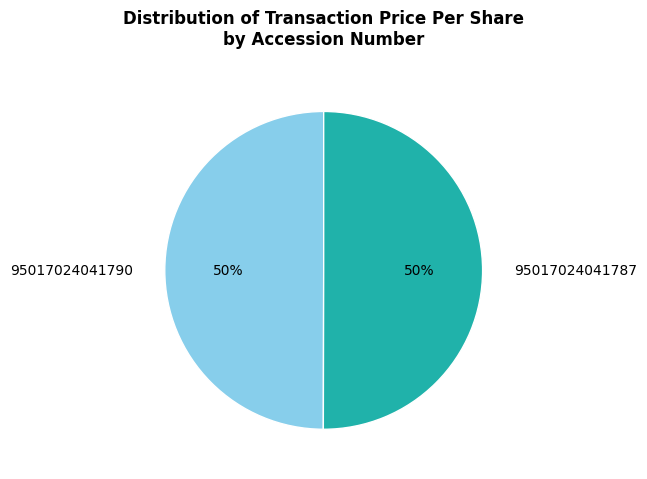

What is the ratio of the value at 95017024041790 to the value at 95017024041787?

1.0